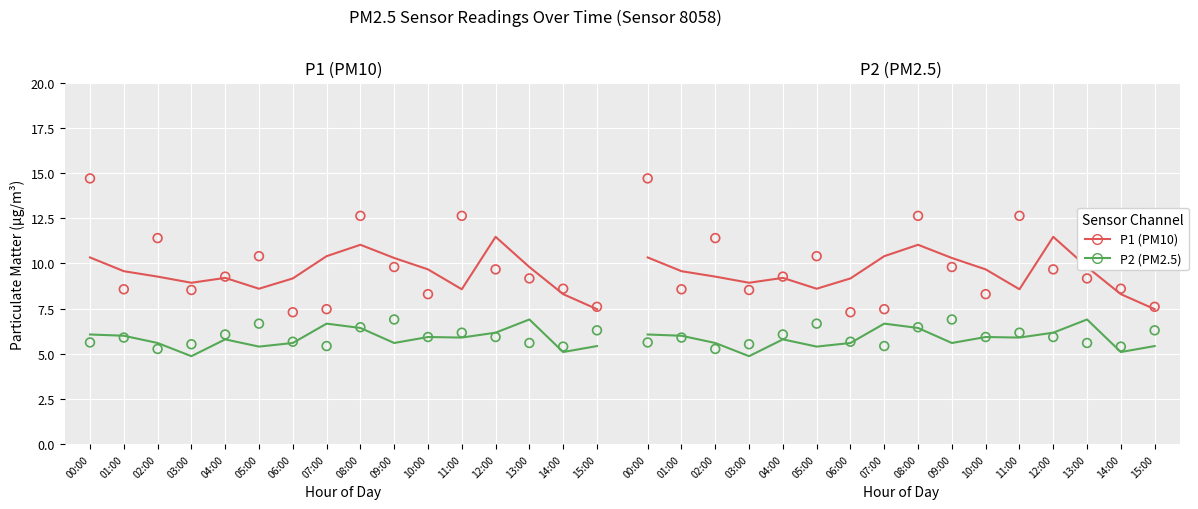

What is the total value across all series at 05:00?

14.0